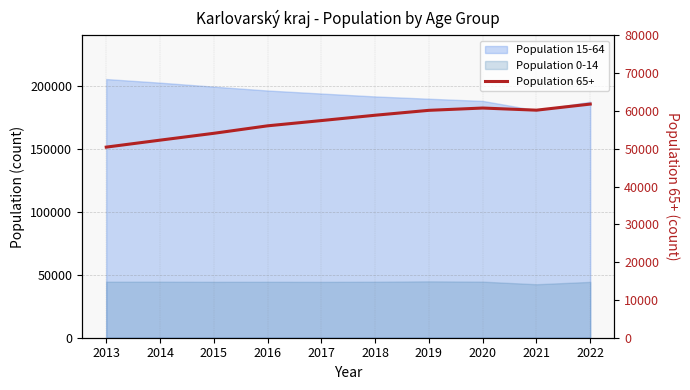

How many lines are shown in the chart?

1